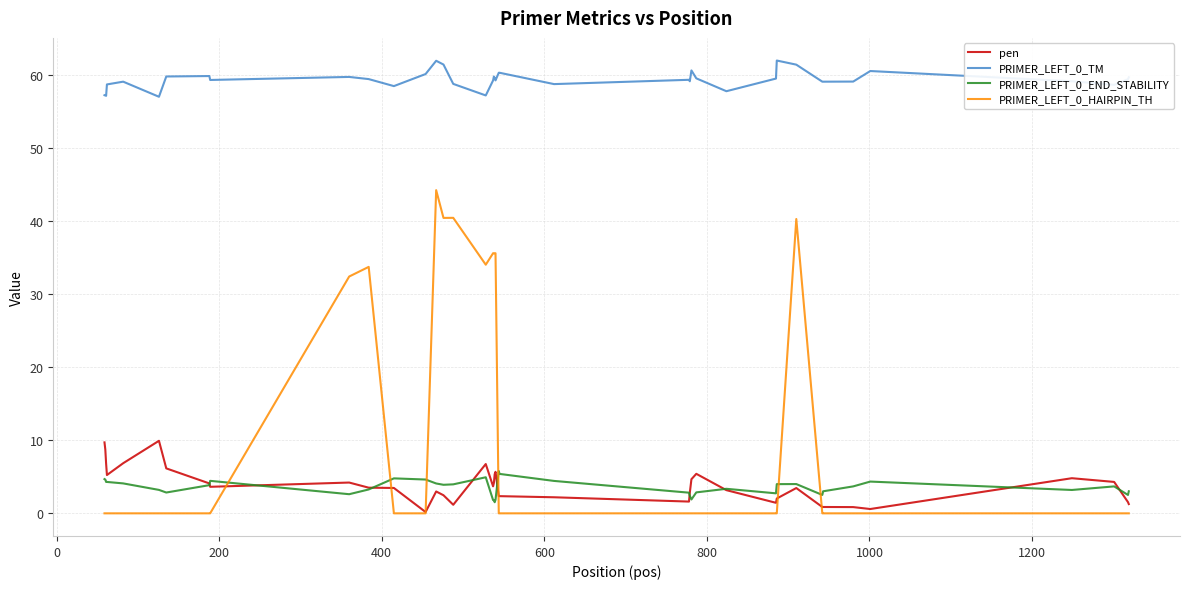

List the series in order of their peak value, highest first.

PRIMER_LEFT_0_TM, PRIMER_LEFT_0_HAIRPIN_TH, pen, PRIMER_LEFT_0_END_STABILITY